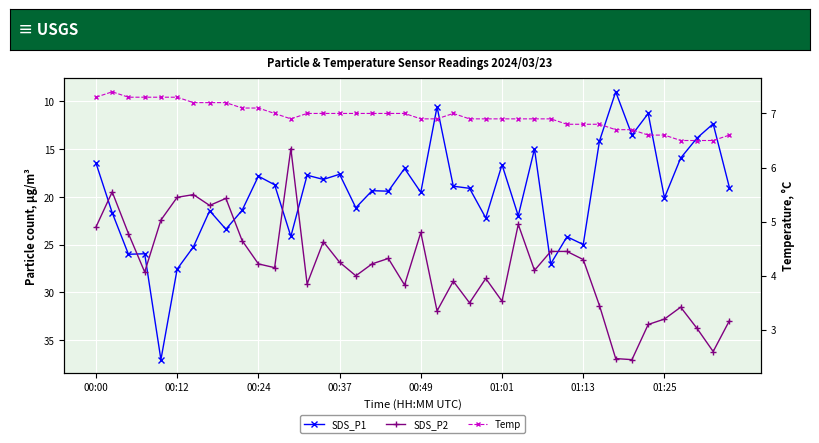

At which label does Temp first exceed 7?

00:00